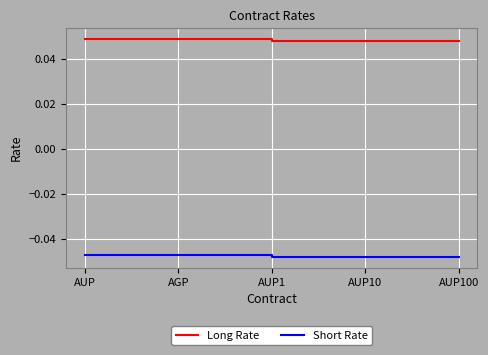

Rank the series by their maximum value, from highest to lowest.

Long Rate, Short Rate